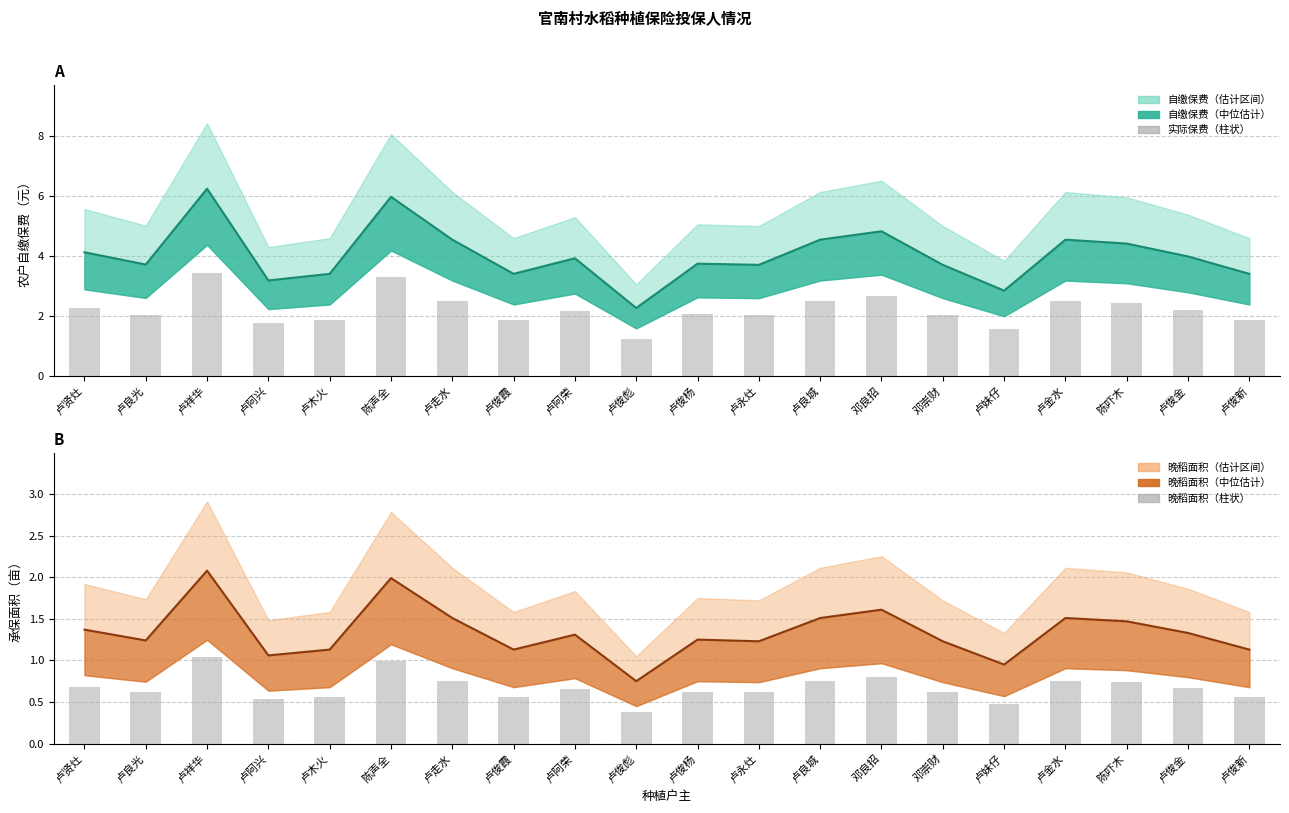

What is the value of the 实际保费（柱状） bar at the 13th from the left?

2.5